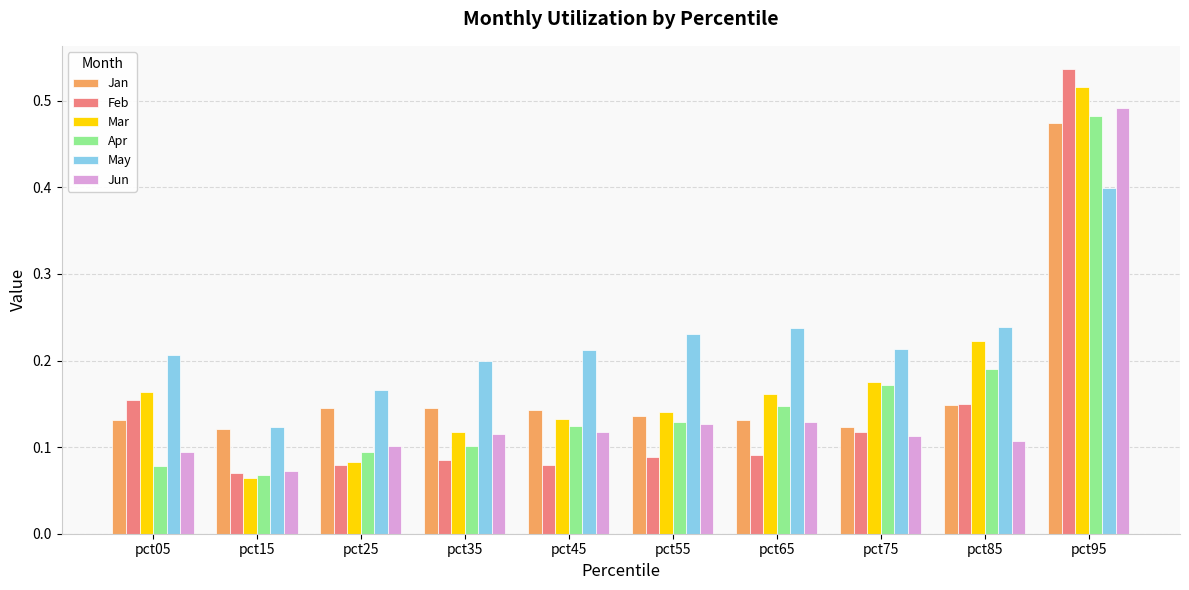

Where is Feb nearest to the value 0?

pct15